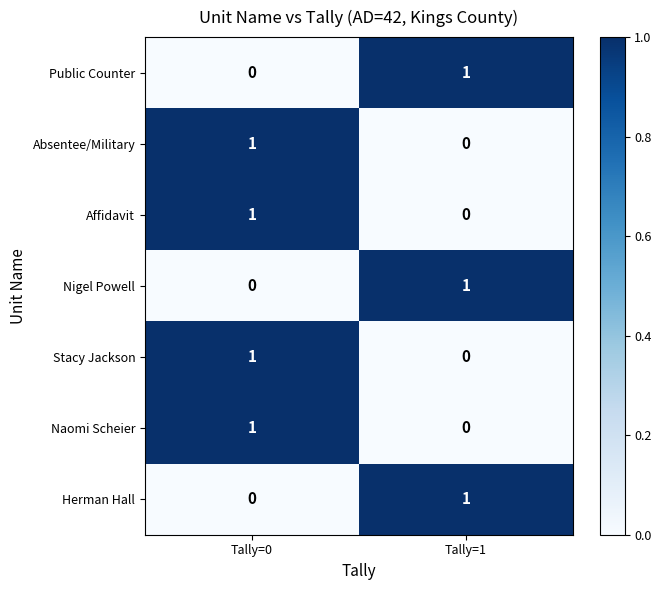

At which label is Nigel Powell closest to 0?

Tally=0